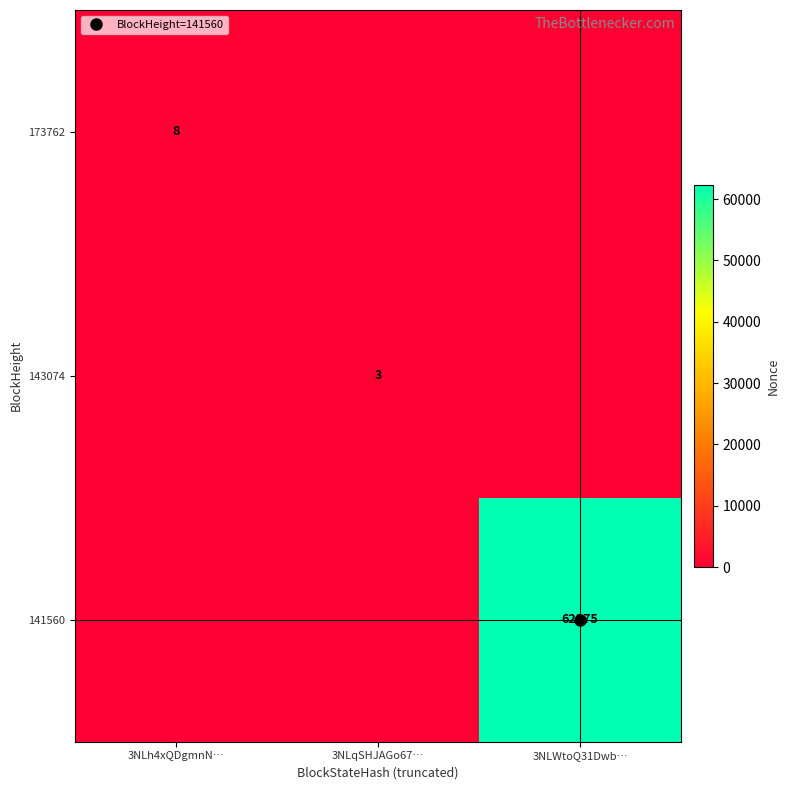

How many data points does each series have?

3